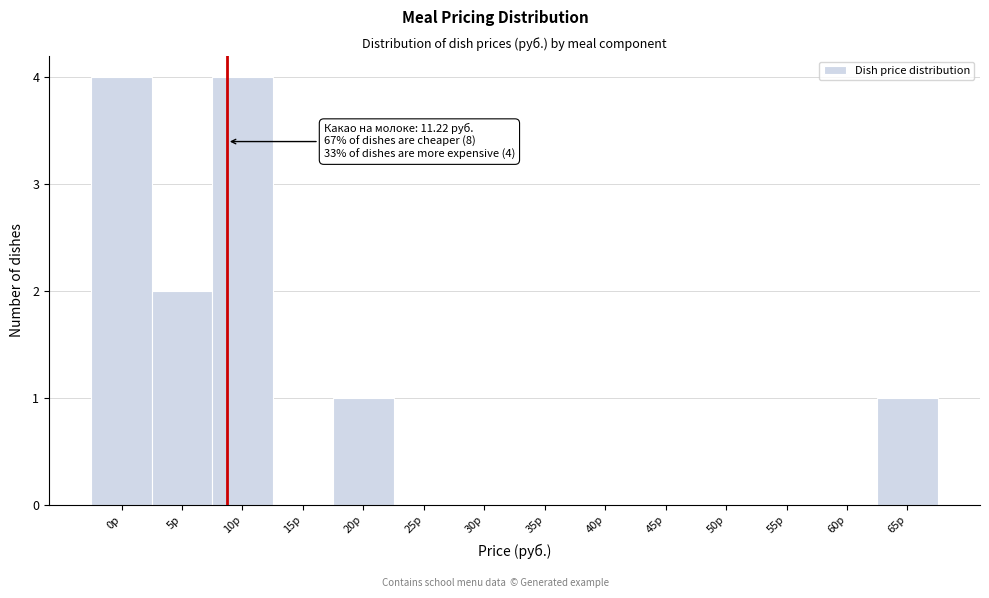

Reading right to left, transcribe all the data shown in this chart.

65р=1	60р=0	55р=0	50р=0	45р=0	40р=0	35р=0	30р=0	25р=0	20р=1	15р=0	10р=4	5р=2	0р=4